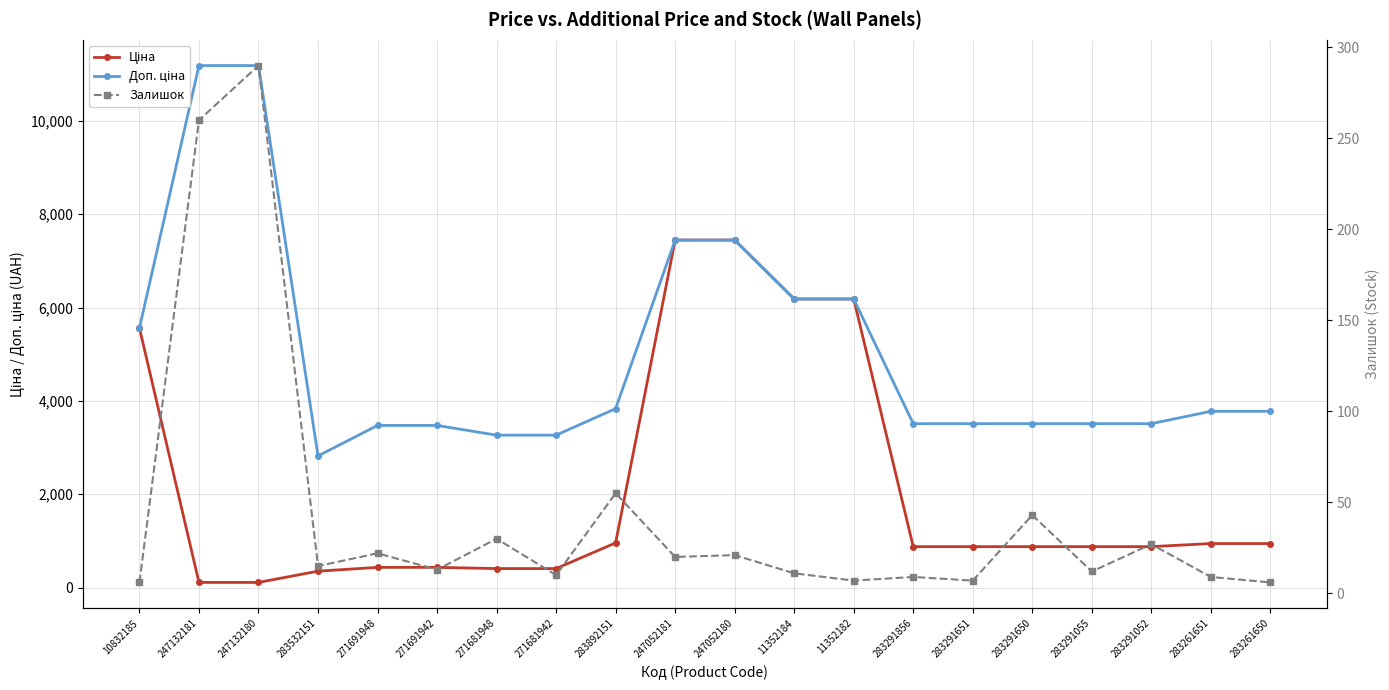

What is the label of the 2nd point from the right?

283261651